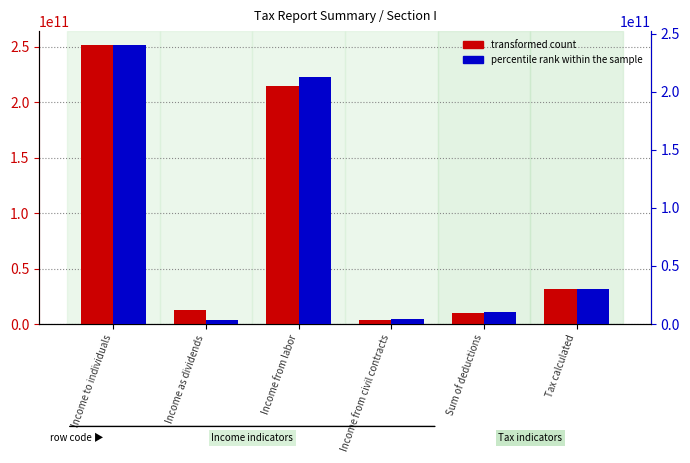

Which category has the highest value across all series?

Income to individuals